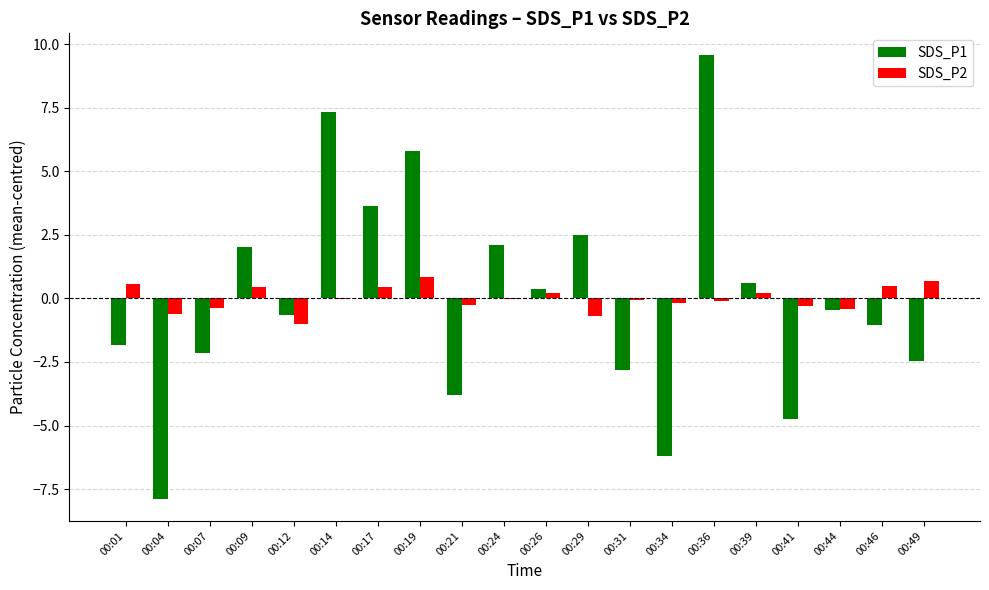

Is the value of SDS_P2 at 00:36 greater than the value of SDS_P1 at 00:09?

No